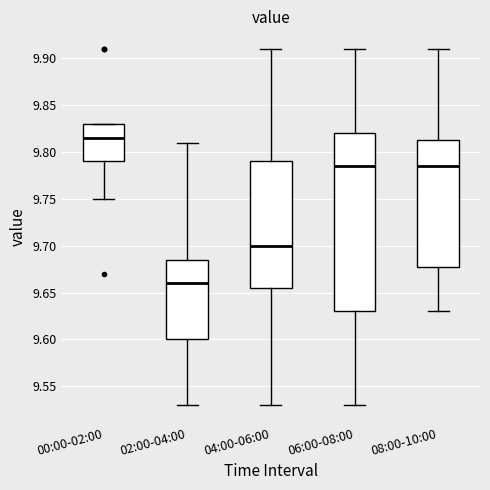

Where does the lower whisker of the box for 04:00-06:00 end on the y-axis? The values are not printed on the chart, so give them approximately, as read against the axis.

9.530